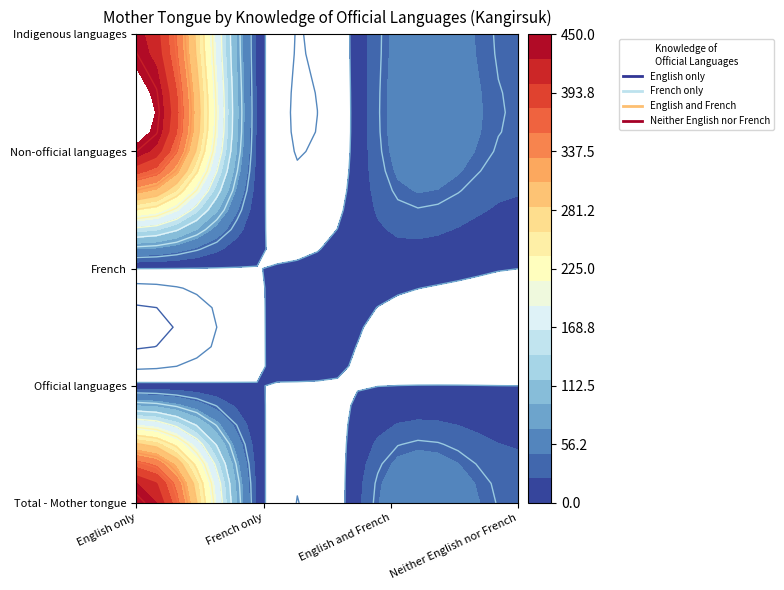

The value of Neither English nor French at Official languages is 20. True or false?

False